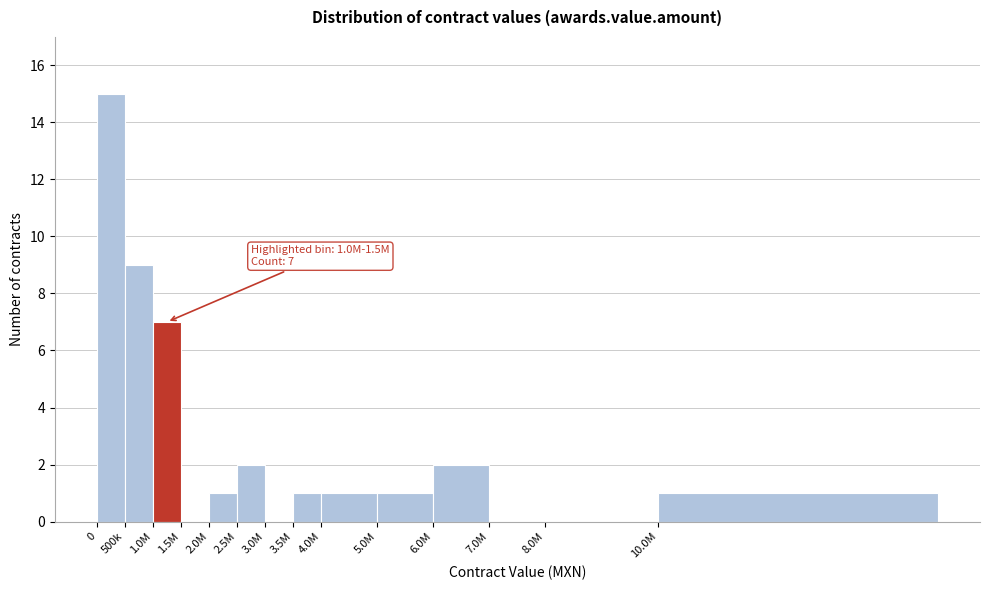

Reading left to right, list all the values displayed in this chart.

0=15	500k=9	1.0M=7	1.5M=0	2.0M=1	2.5M=2	3.0M=0	3.5M=1	4.0M=1	5.0M=1	6.0M=2	7.0M=0	8.0M=0	10.0M=1